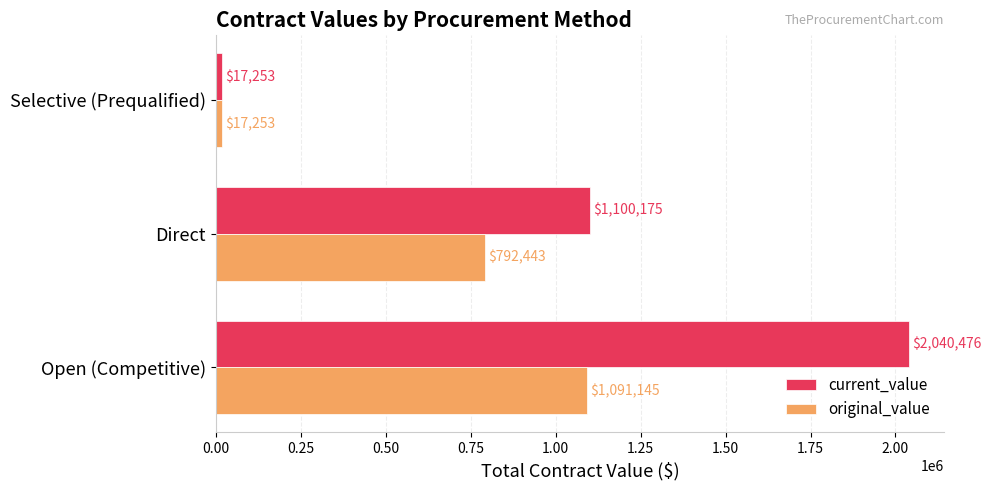

Is it true that current_value equals 17253.1 at Selective (Prequalified)?

True